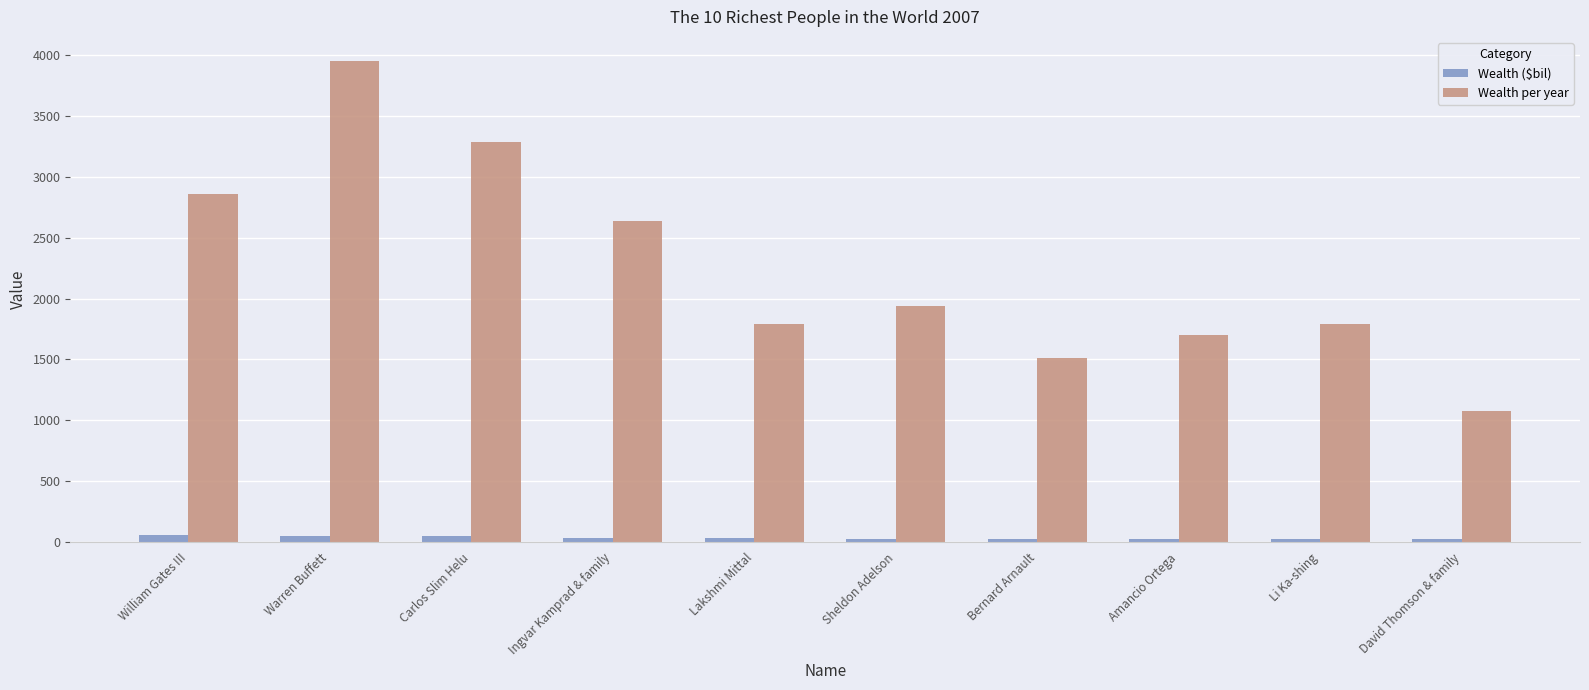

Between Warren Buffett and Li Ka-shing, which series saw the biggest shift?

Wealth per year